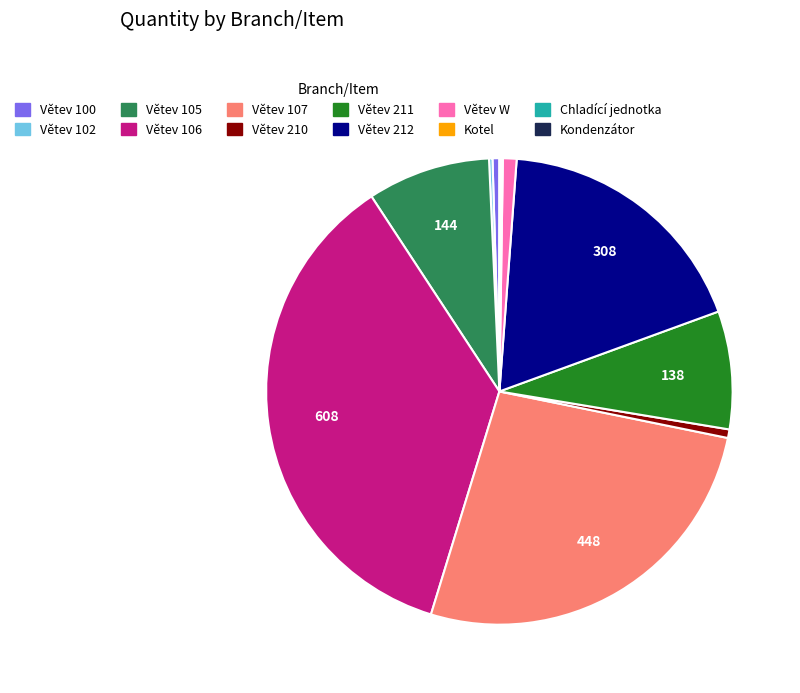

Which category has the biggest portion of the pie?

Větev 106